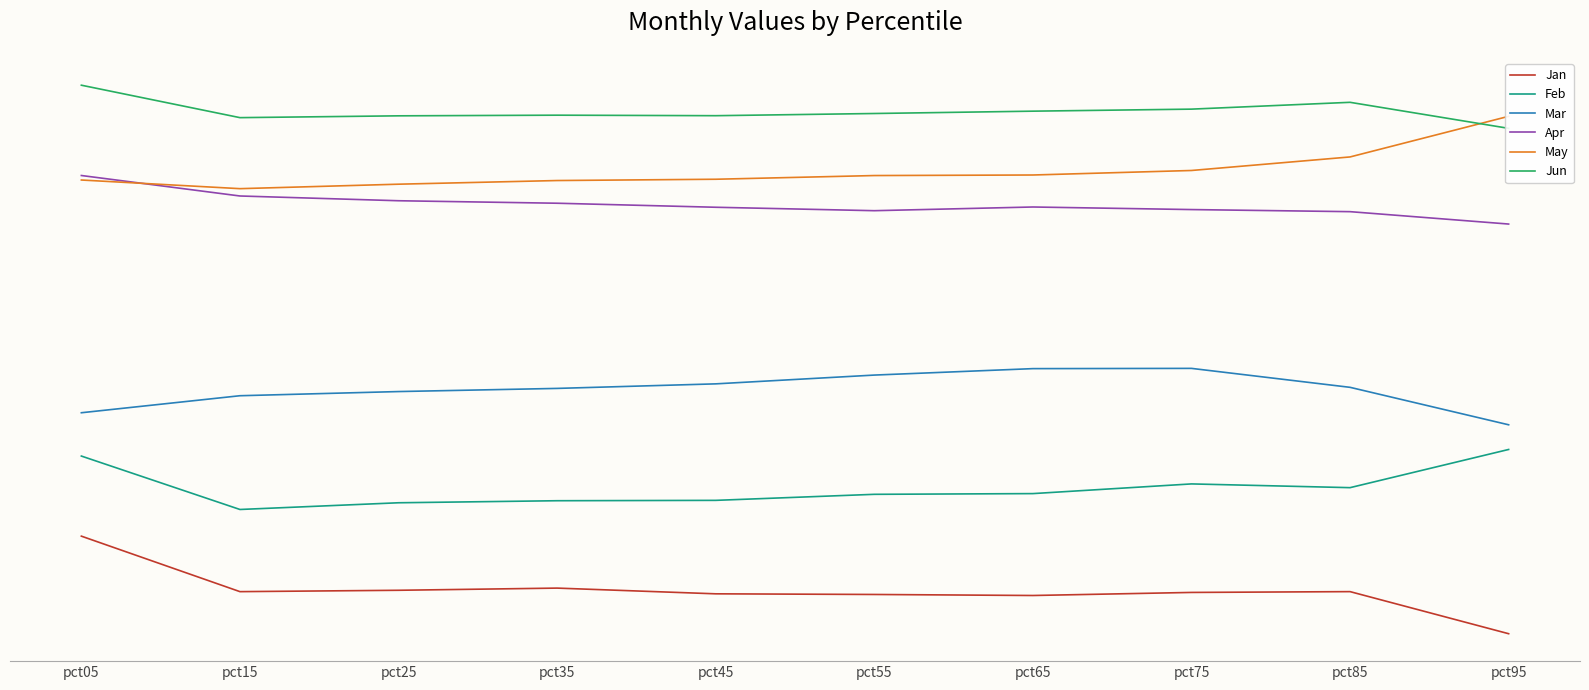

What is the sum of all Jan values?

3.1